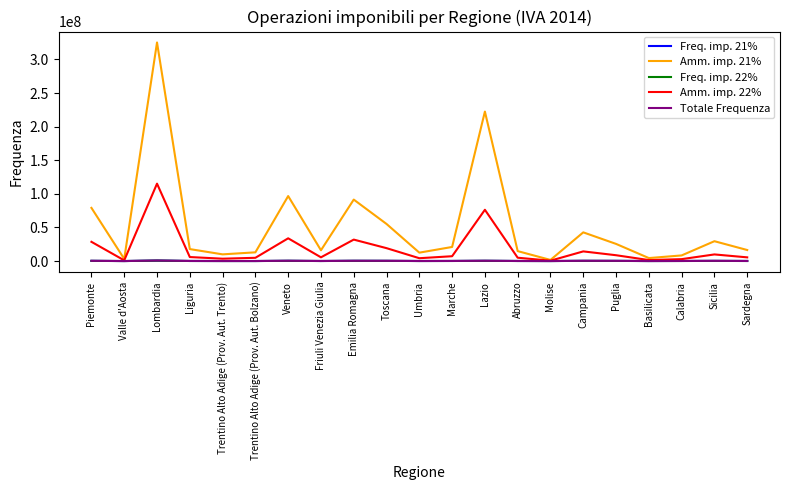

Count the number of data series in this chart.

5